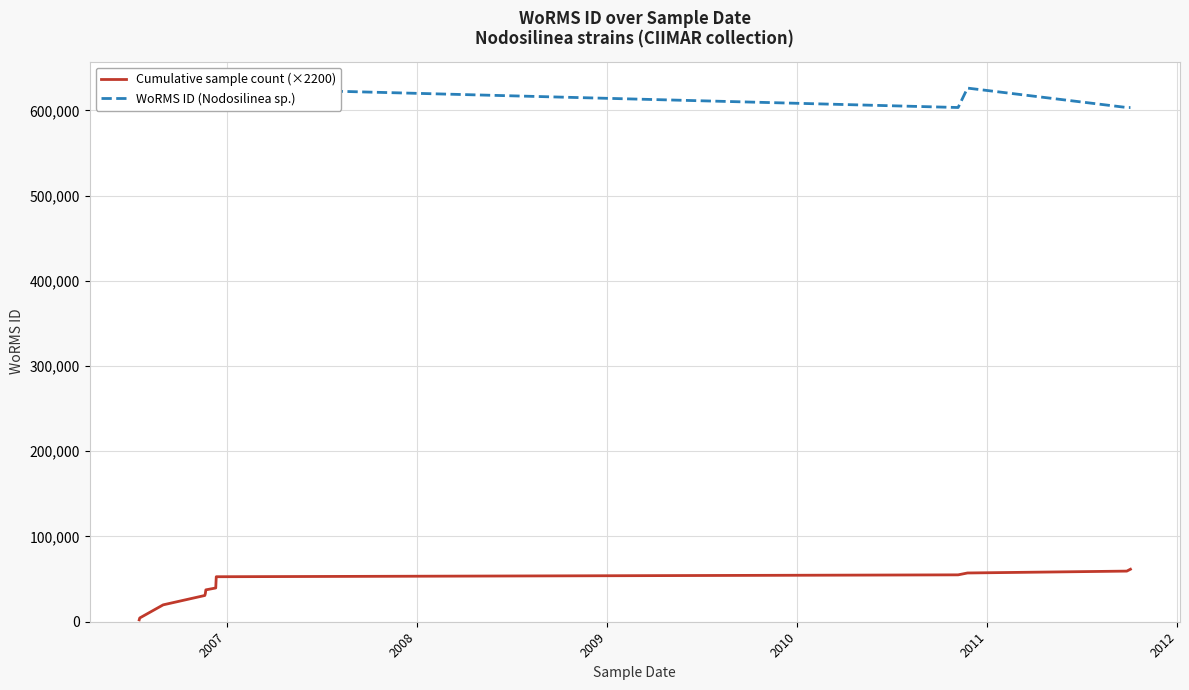

How many values in the Cumulative sample count (×2200) series exceed 39600?

5